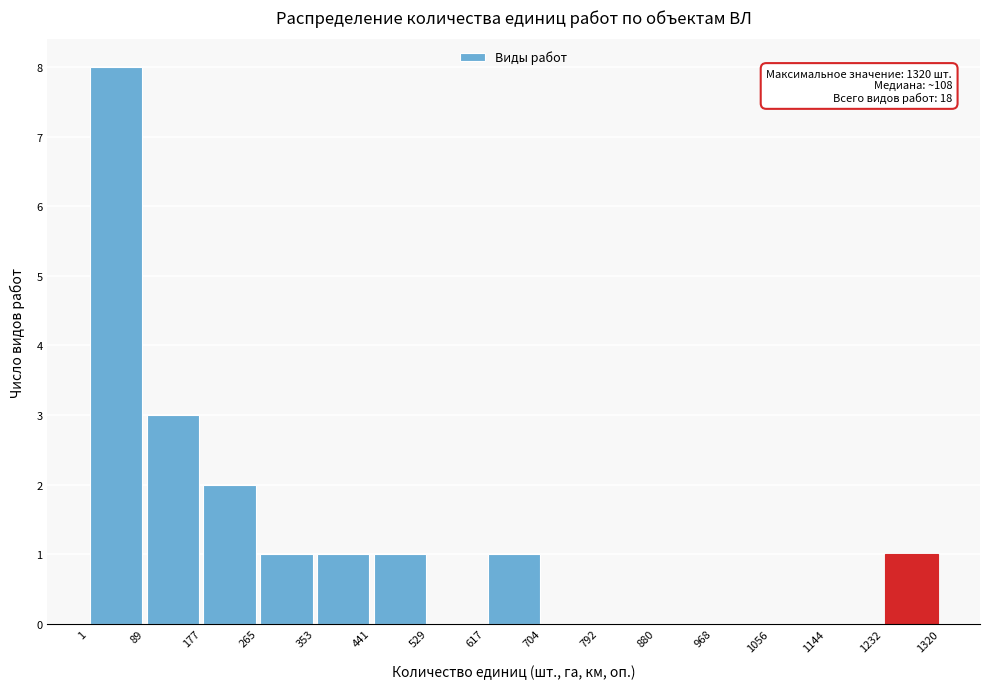

Over which range of the x-axis is the bar tallest?

1 to 89